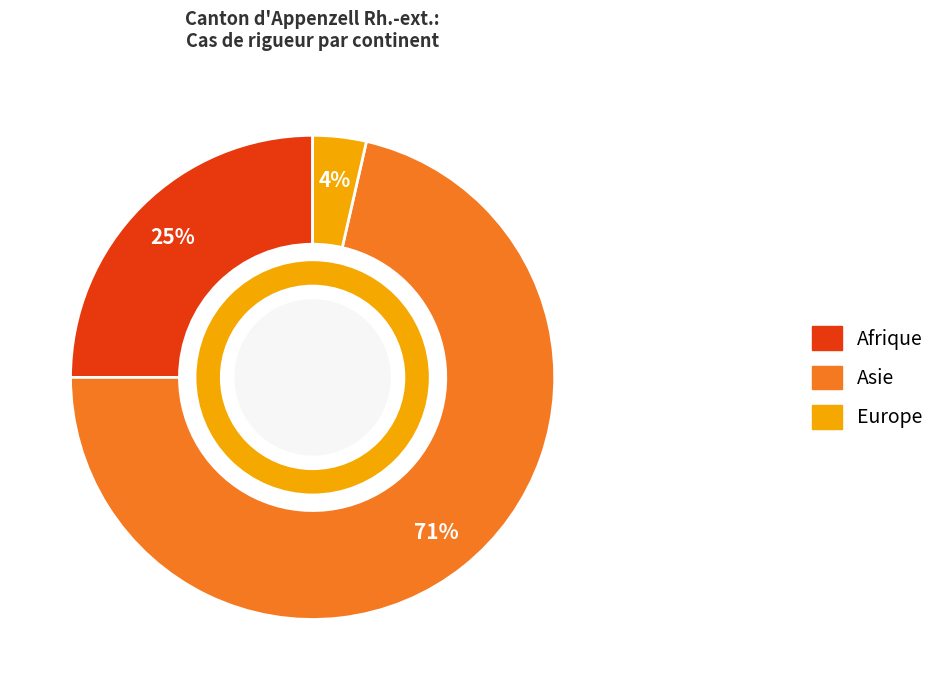

The Europe slice represents 4% of the pie. True or false?

True